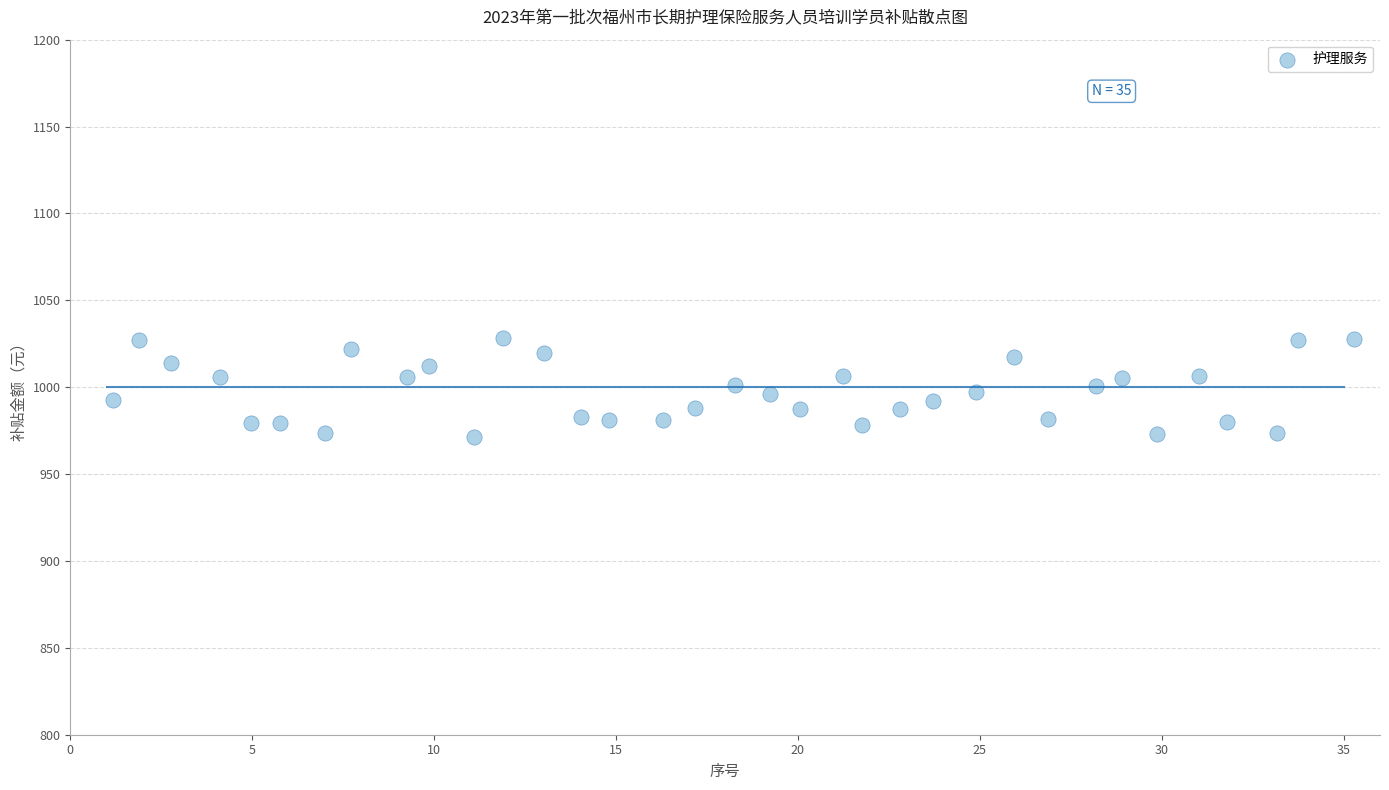

What is the range of Y values (max minus min)?

57.0